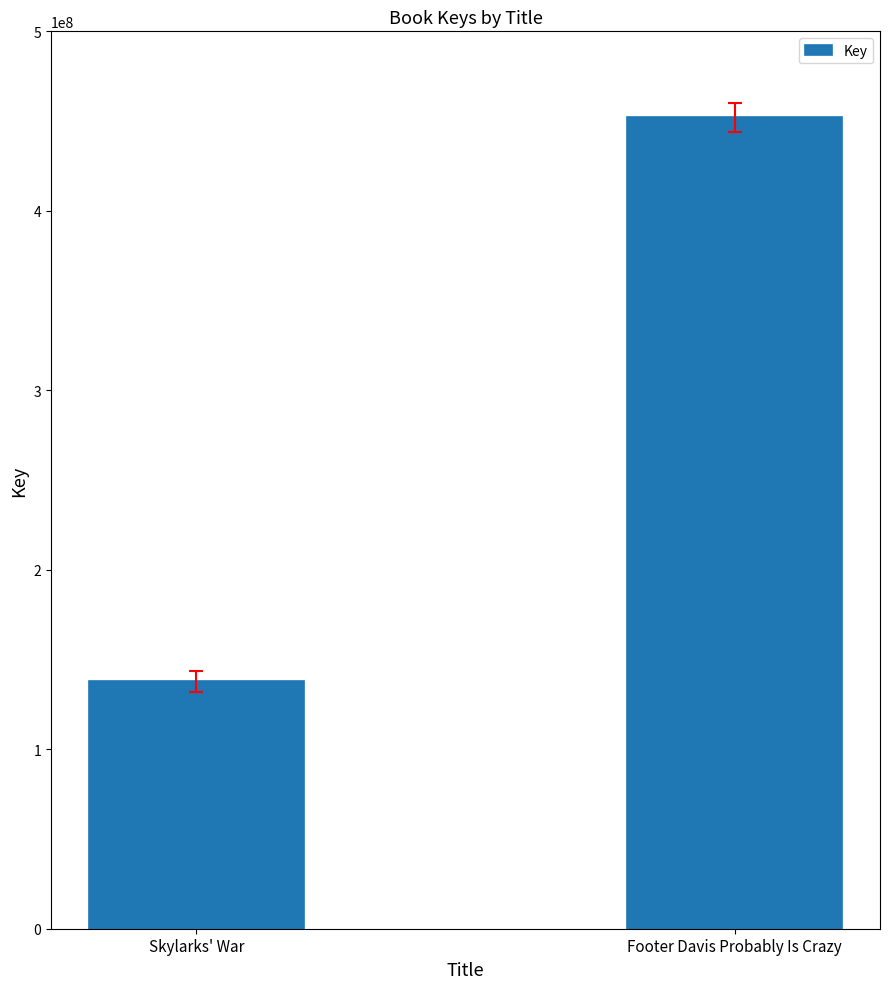

Which category has the highest value across all series?

Footer Davis Probably Is Crazy